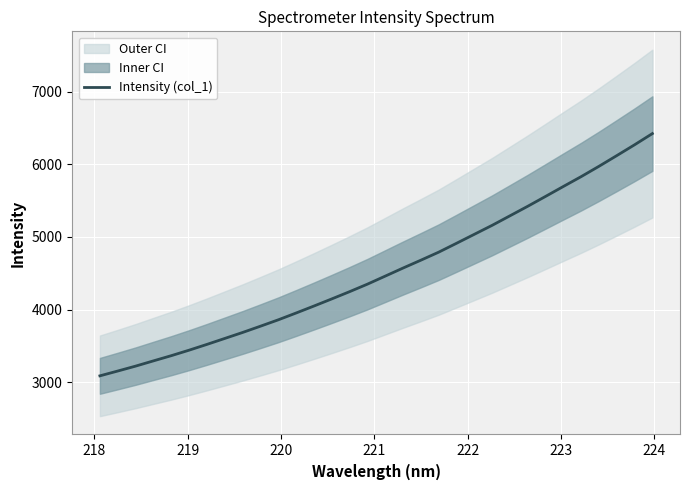

What is the average value?

4529.2